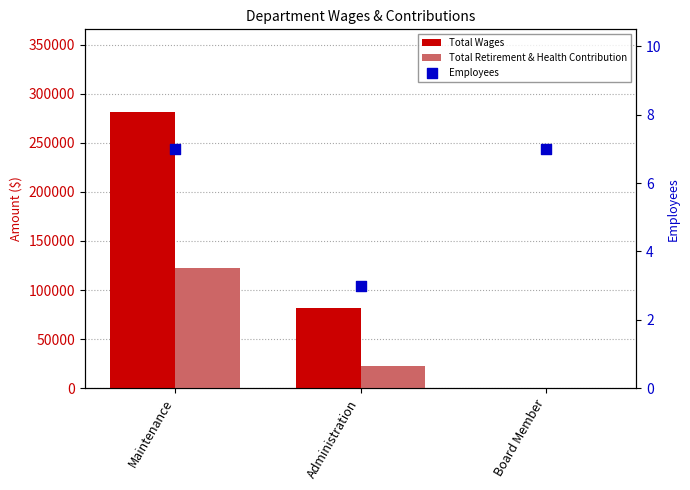

At which category is the sum across all series the highest?

Maintenance